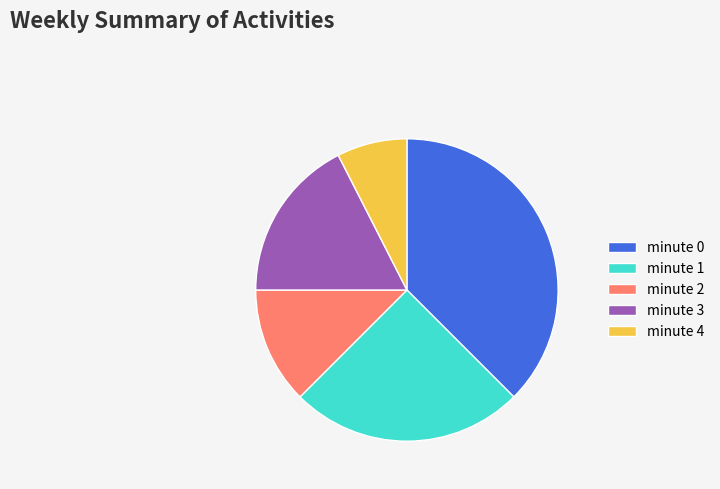

Is it true that minute 2 is 12% of the pie?

True